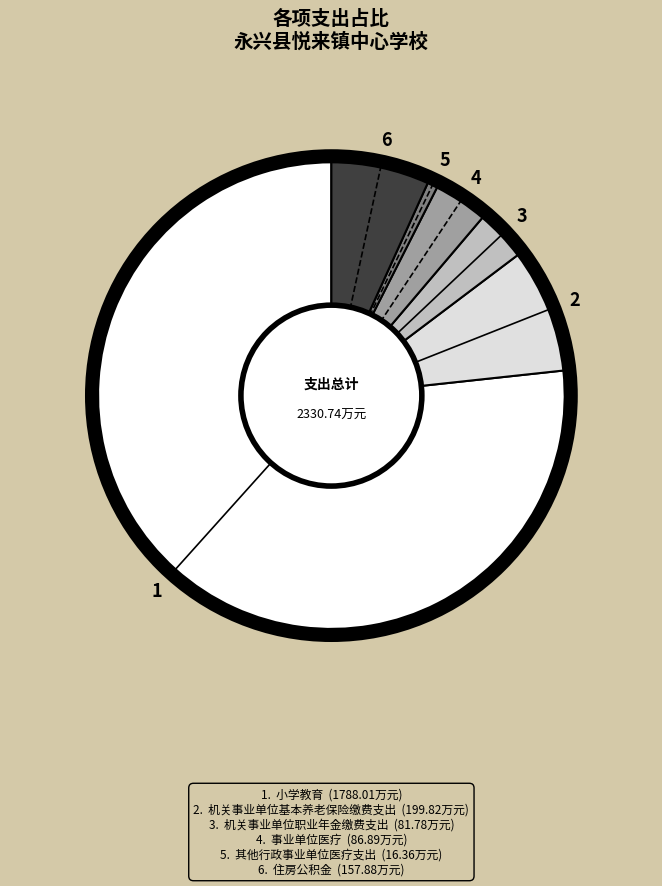

Is there any slice that represents more than half of the pie?

Yes